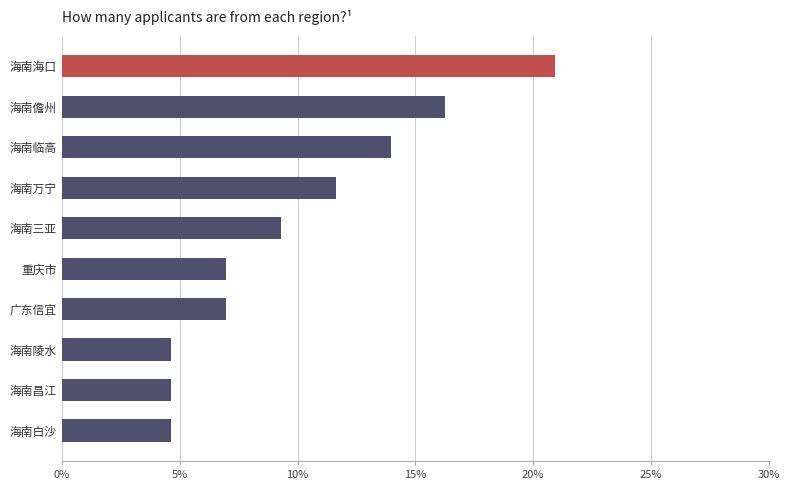

Is it true that the value at 重庆市 is 7.0?

True